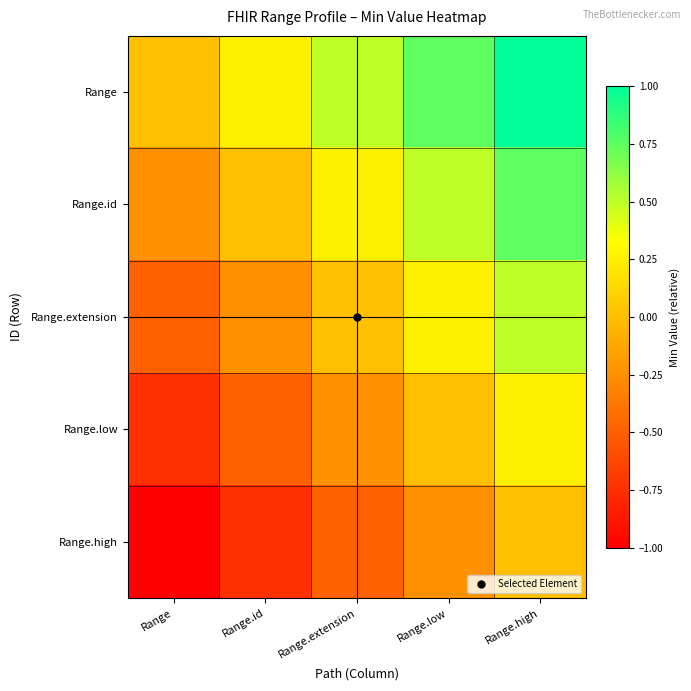

Rank the series by their average value, from highest to lowest.

Range, Range.id, Range.extension, Range.low, Range.high